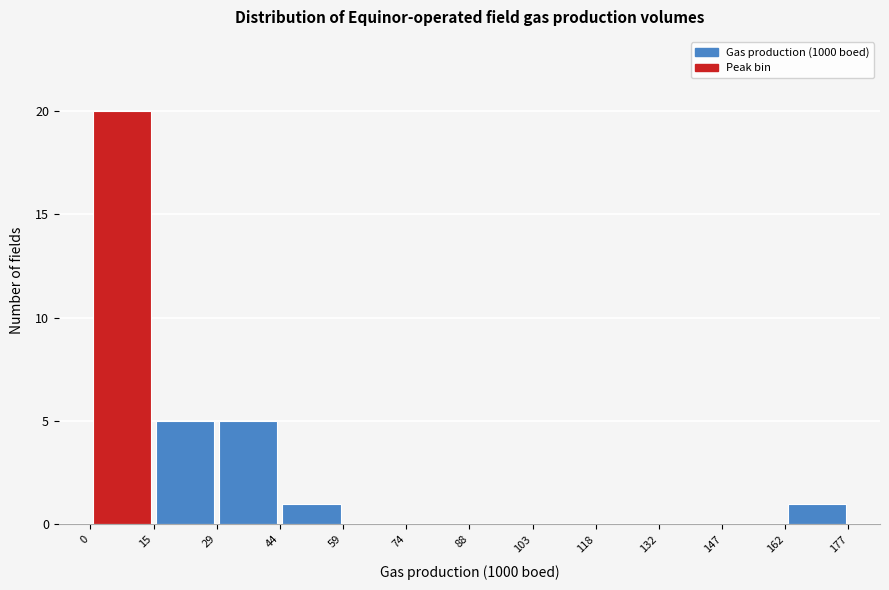

Over which range of the x-axis is the bar tallest?

0 to 15